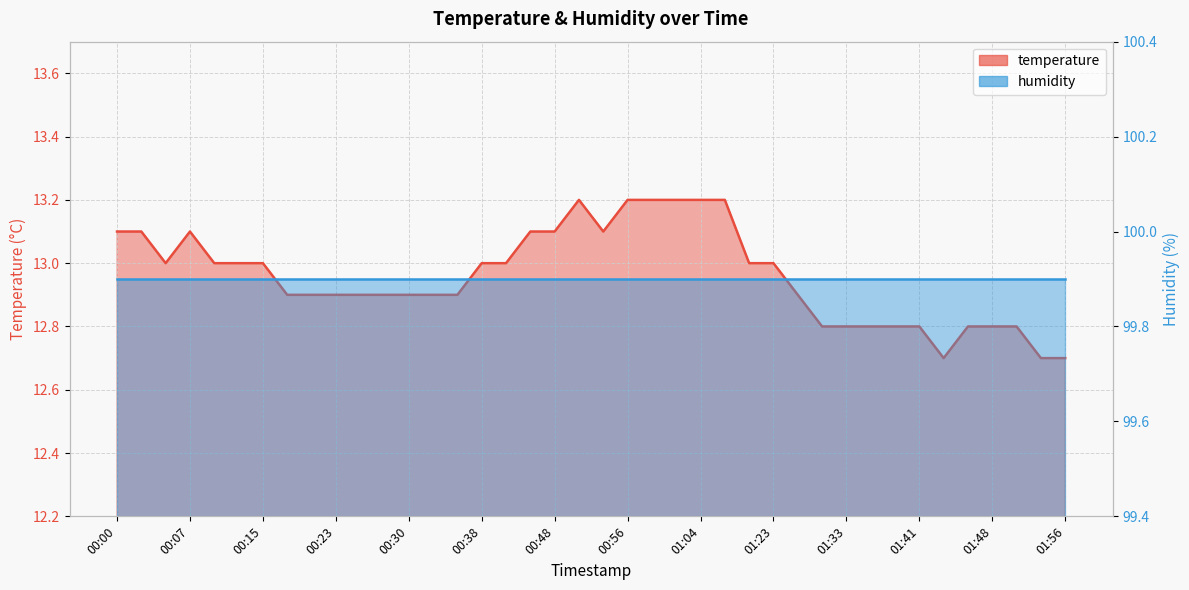

Rank the categories by value from lowest to highest.

01:43, 01:53, 01:56, 01:31, 01:33, 01:36, 01:38, 01:41, 01:46, 01:48, 01:51, 00:18, 00:20, 00:23, 00:25, 00:28, 00:30, 00:33, 00:35, 01:28, 00:05, 00:10, 00:12, 00:15, 00:38, 00:40, 01:20, 01:23, 00:00, 00:02, 00:07, 00:43, 00:48, 00:54, 00:51, 00:56, 00:59, 01:01, 01:04, 01:06